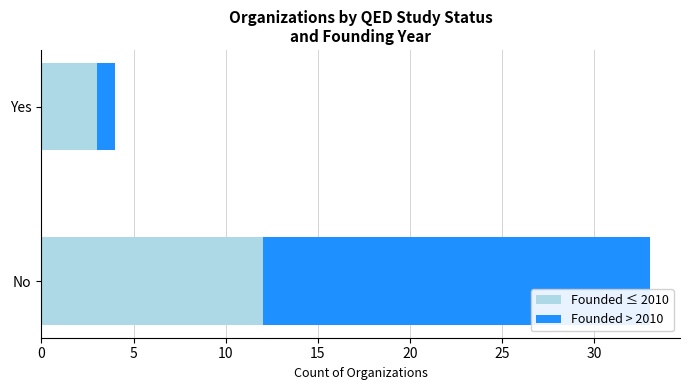

Which category has the lowest value in the Founded ≤ 2010 series?

Yes